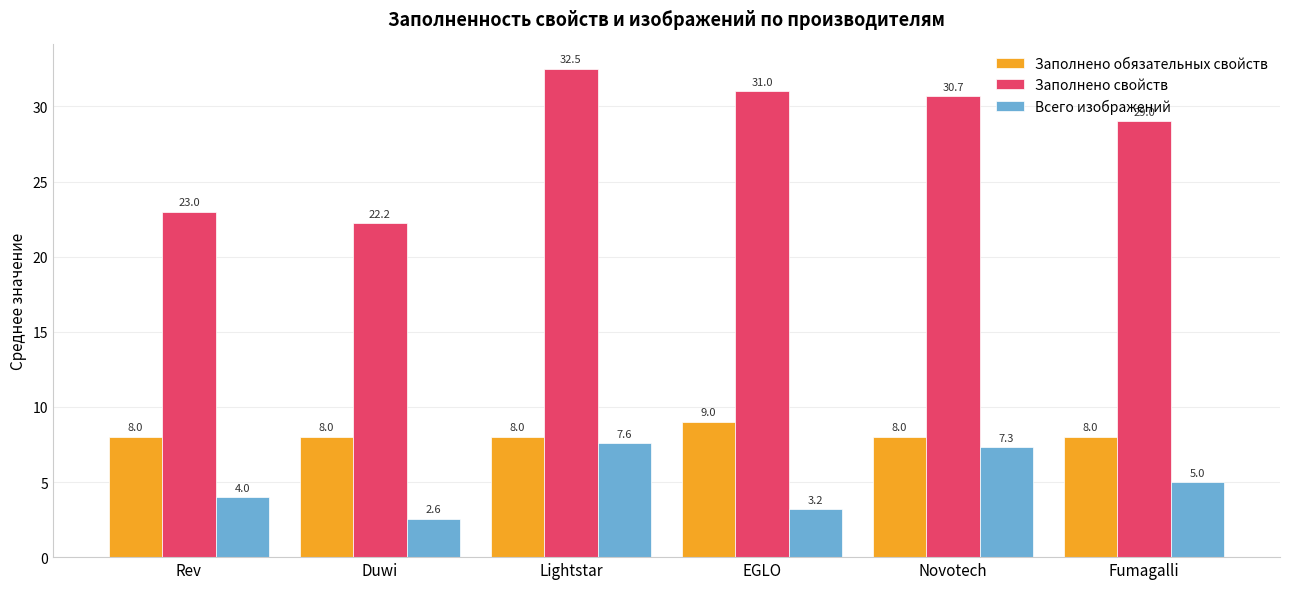

What is the label of the 5th bar from the left?

Novotech